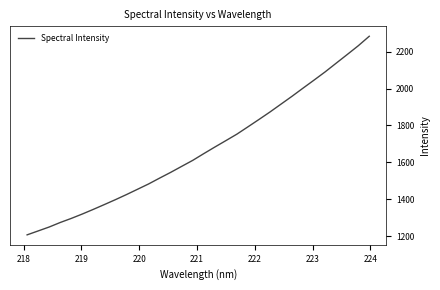

What is the difference between the maximum and minimum values?

1075.2